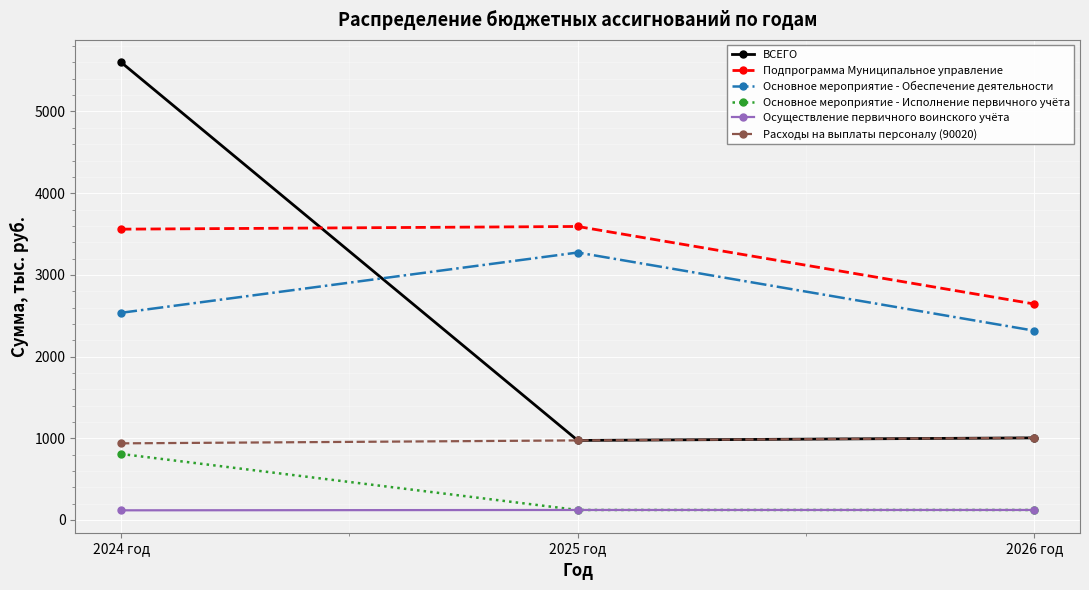

What is the label of the 2nd point from the left?

2025 год